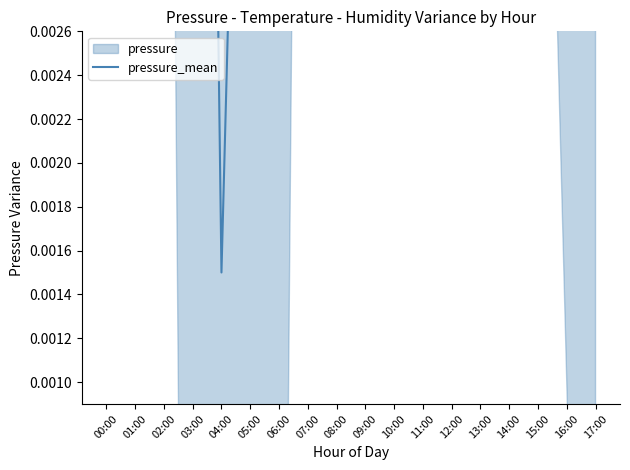

Reading left to right, what are all the values shown in this chart?

00:00=0.1	01:00=0.0	02:00=0.0	03:00=0.0	04:00=0.0	05:00=0.0	06:00=0.0	07:00=0.0	08:00=0.0	09:00=0.1	10:00=0.1	11:00=0.1	12:00=0.0	13:00=0.0	14:00=0.0	15:00=0.0	16:00=0.0	17:00=0.0